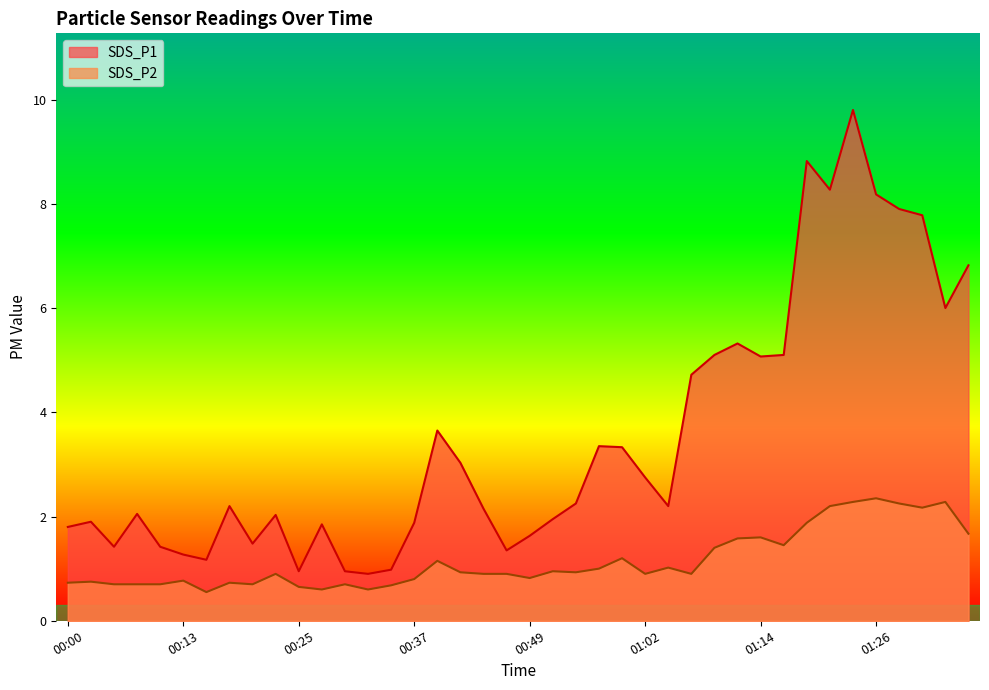

What is the total value across all series at 00:25?

1.6